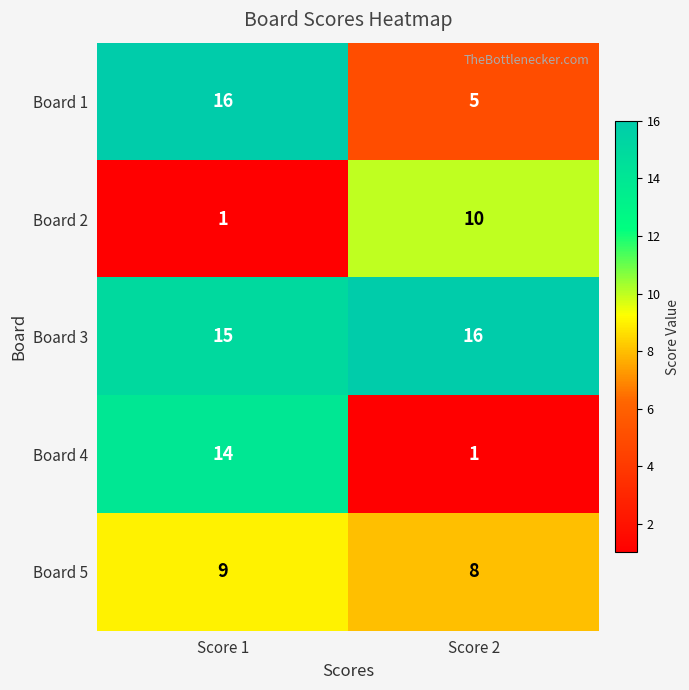

Is it true that Board 2 equals 10 at Score 2?

True